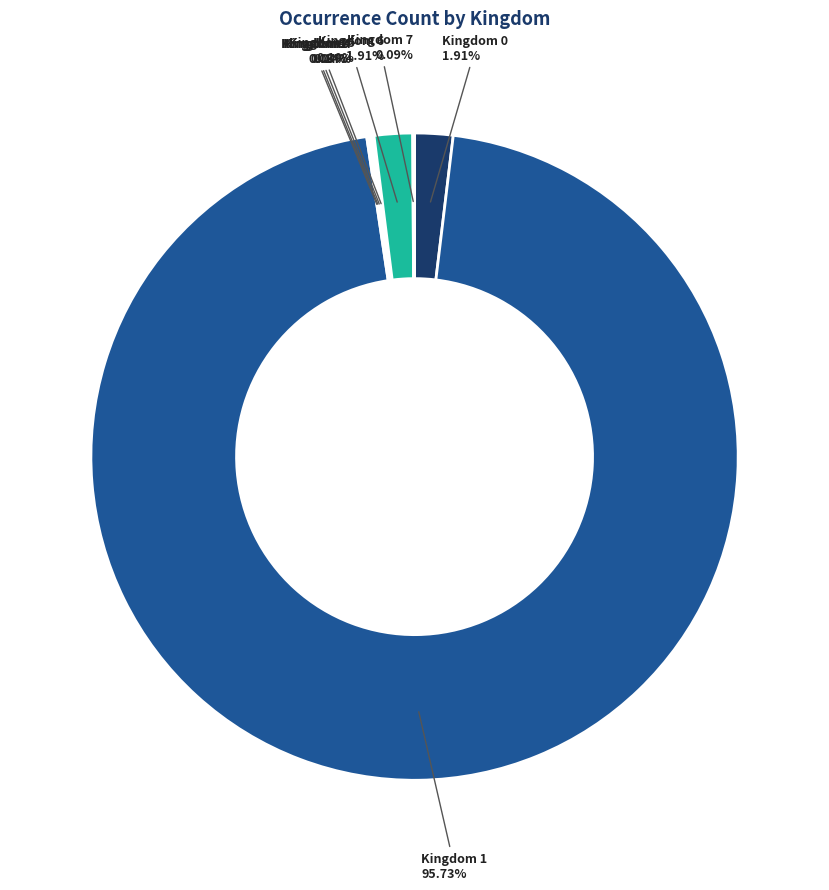

Which slice is the largest?

Kingdom 1